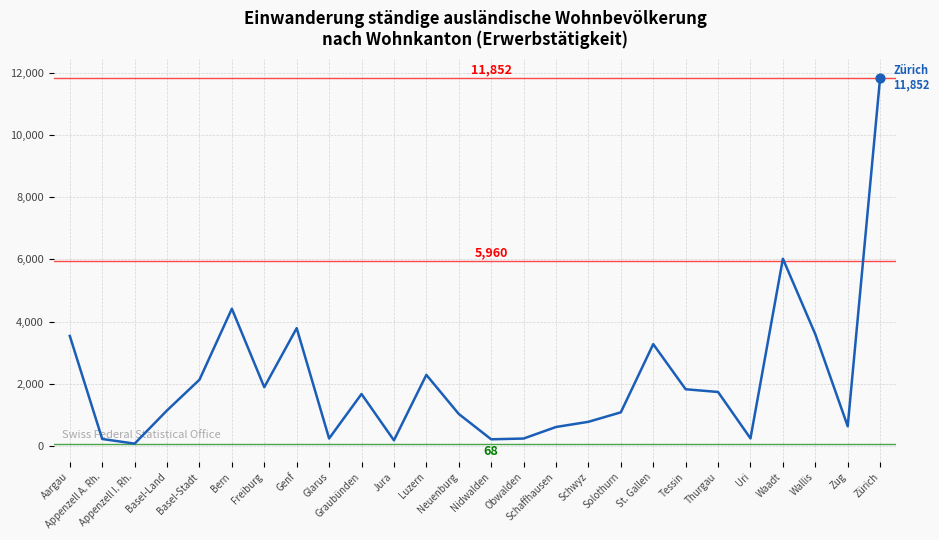

Between Genf and Zürich, which is larger?

Zürich